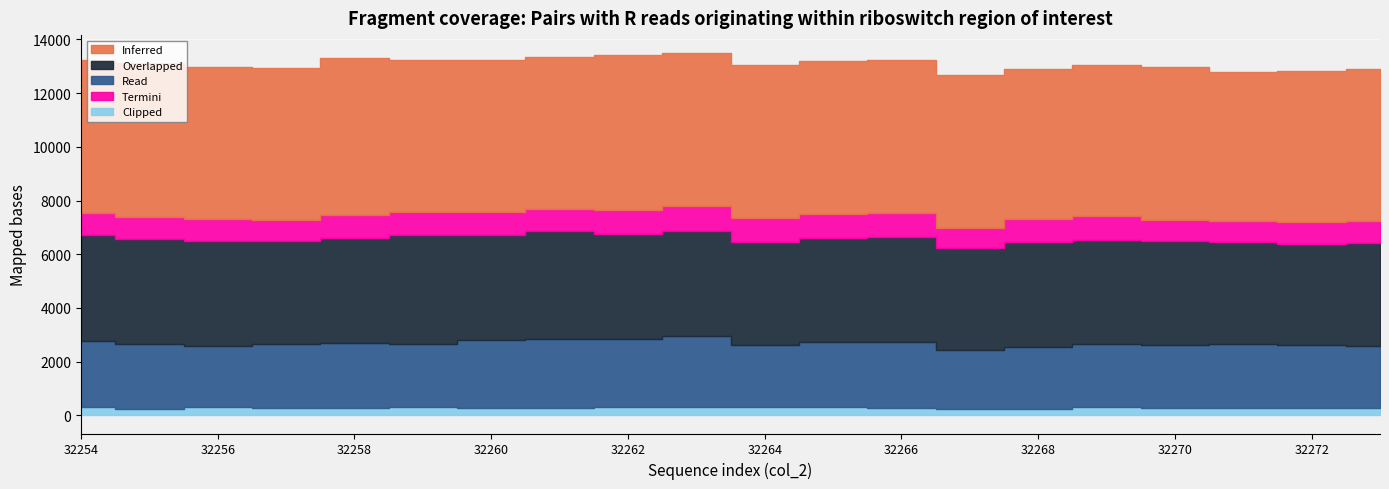

Where is the first local minimum for Inferred?

32256